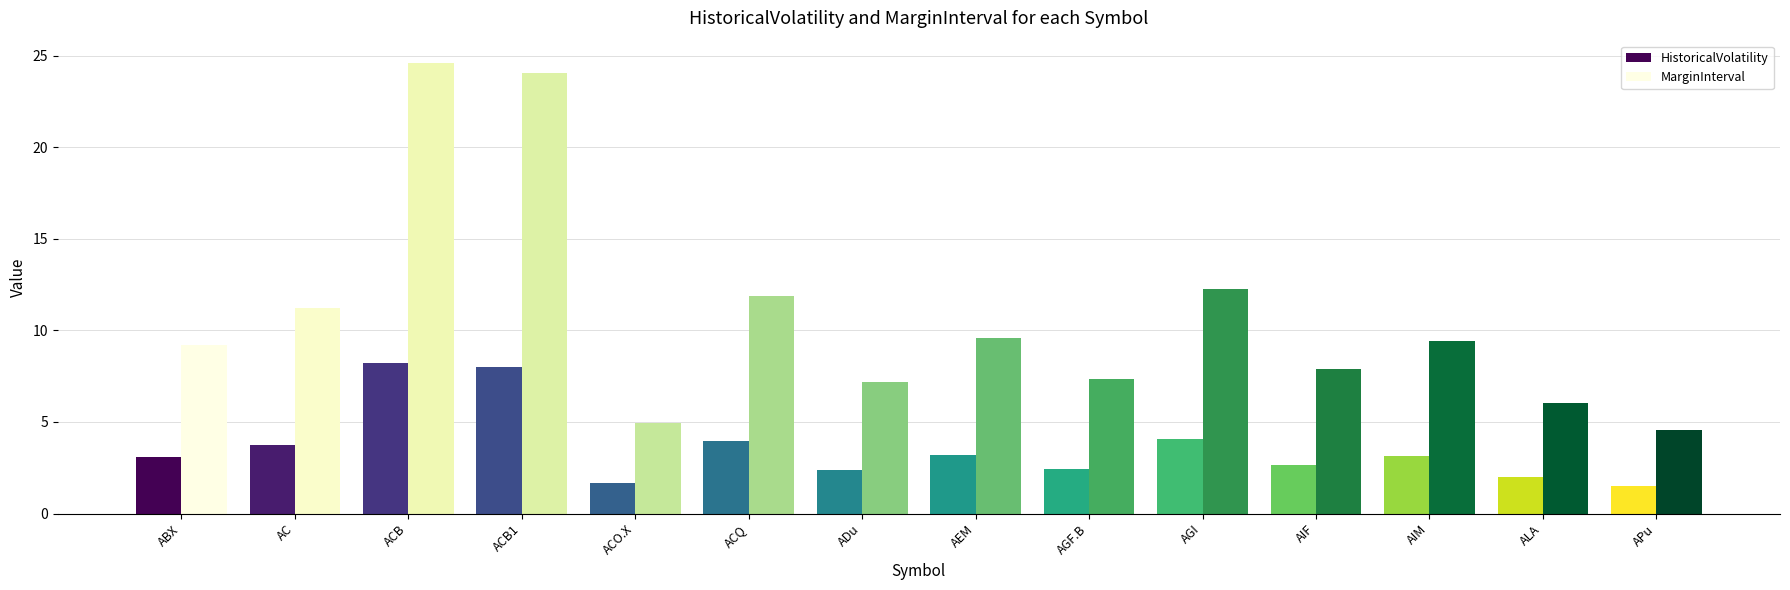

At how many categories does at least one series exceed 14?

2